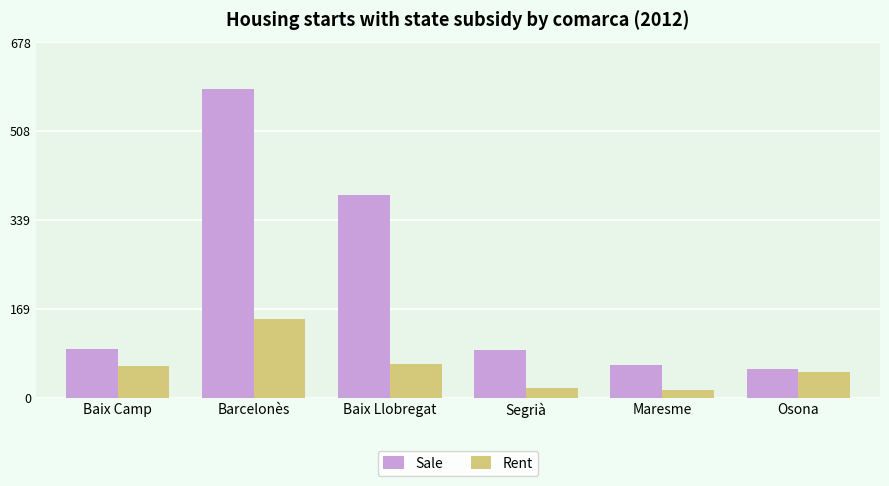

How many groups of bars are there?

6